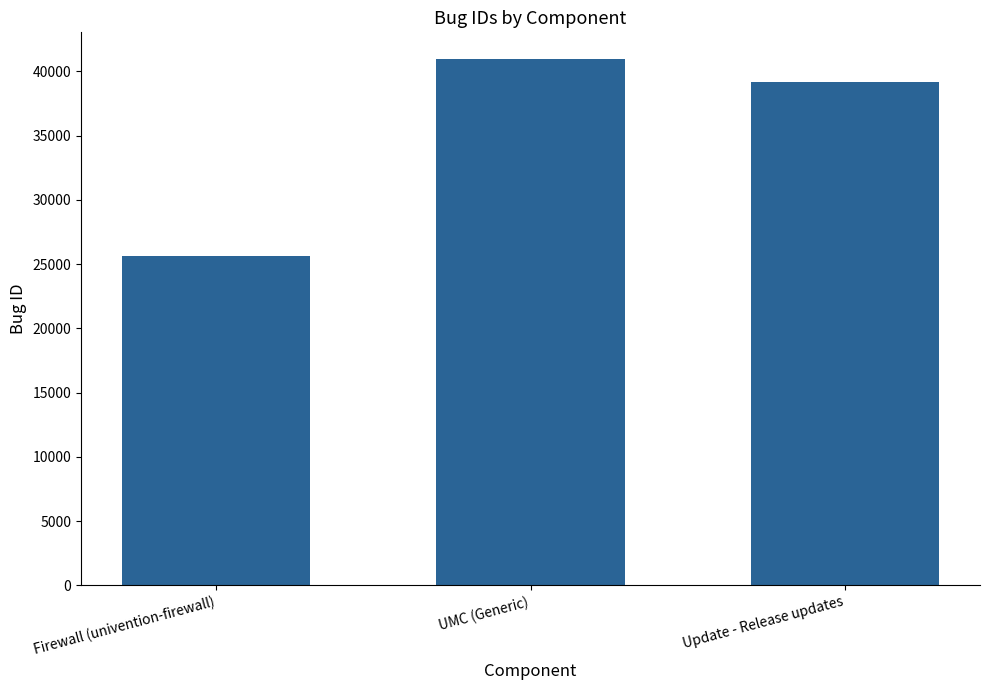

The chart shows a value of 15629 at UMC (Generic). True or false?

False